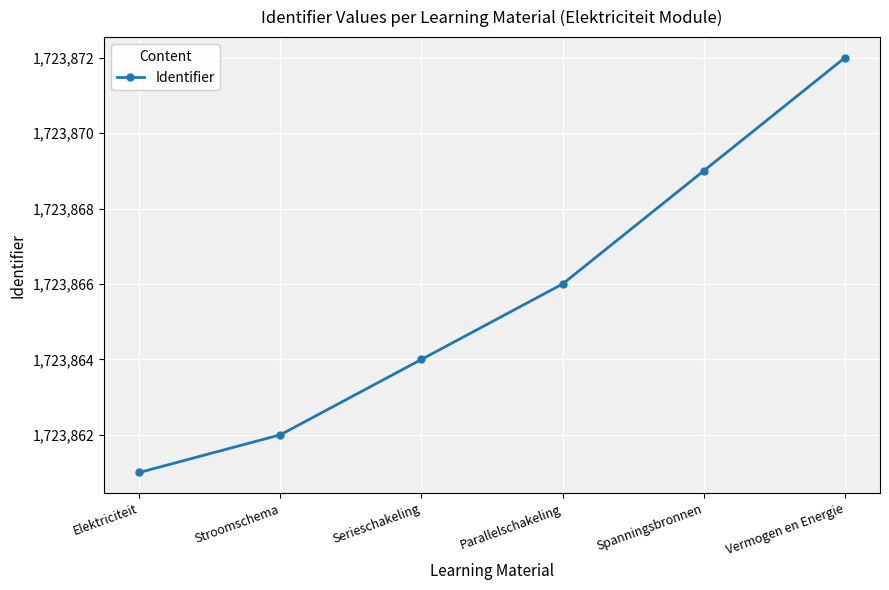

What is the ratio of the value at Serieschakeling to the value at Spanningsbronnen?

1.0